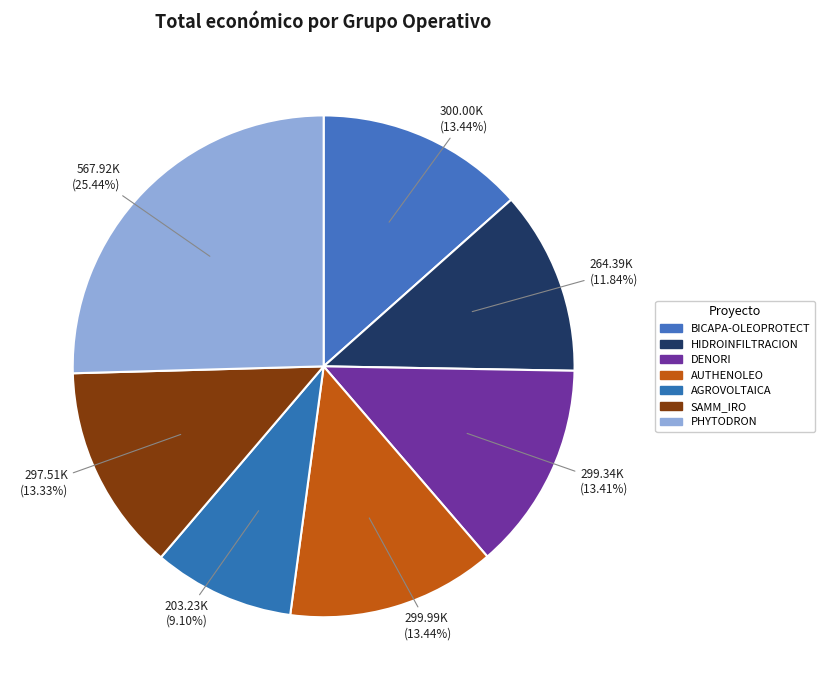

Combined, what portion of the pie is BICAPA-OLEOPROTECT and PHYTODRON?

38.9%